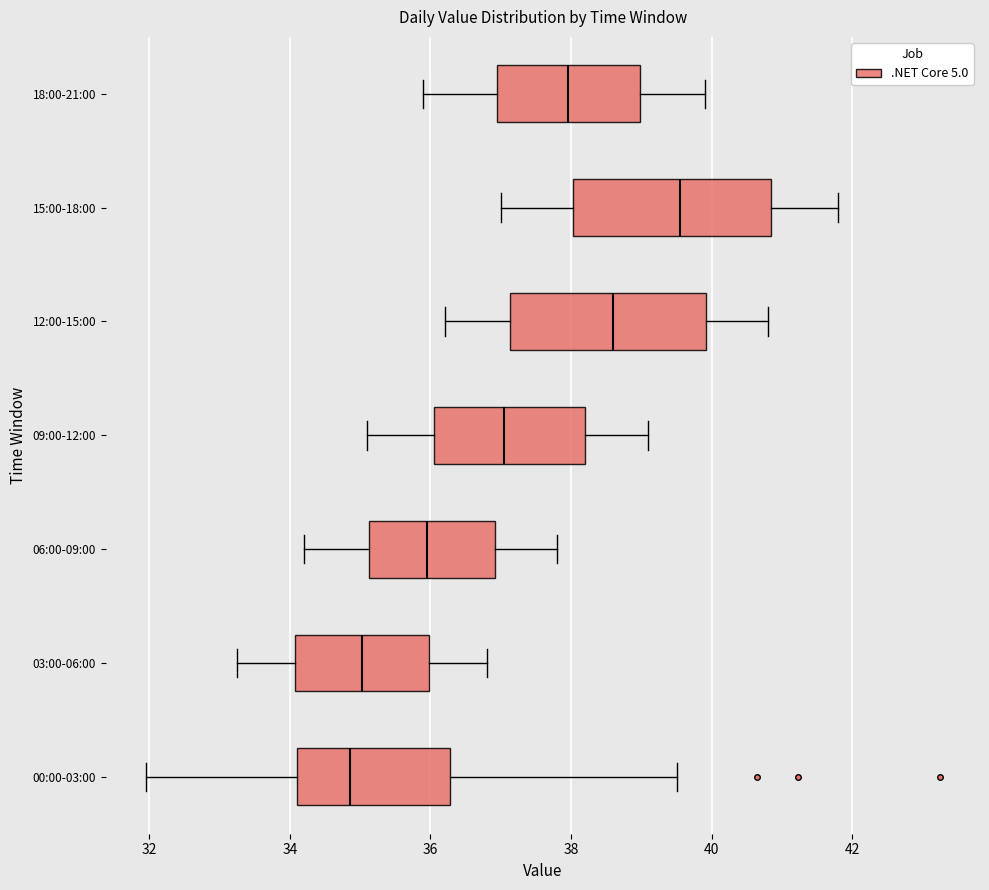

Reading bottom to top, read every box against the x-axis: the position of its median line, the range the box covers, and the ends of its whiskers. The values are not printed on the chart, so give them approximately, as read against the axis.

00:00-03:00: median 34.8, box 34.0 to 36.2, whiskers 32.0 to 39.6
03:00-06:00: median 35.0, box 34.0 to 36.0, whiskers 33.2 to 36.8
06:00-09:00: median 36.0, box 35.2 to 37.0, whiskers 34.2 to 37.8
09:00-12:00: median 37.0, box 36.0 to 38.2, whiskers 35.2 to 39.2
12:00-15:00: median 38.6, box 37.2 to 40.0, whiskers 36.2 to 40.8
15:00-18:00: median 39.6, box 38.0 to 40.8, whiskers 37.0 to 41.8
18:00-21:00: median 38.0, box 37.0 to 39.0, whiskers 36.0 to 40.0